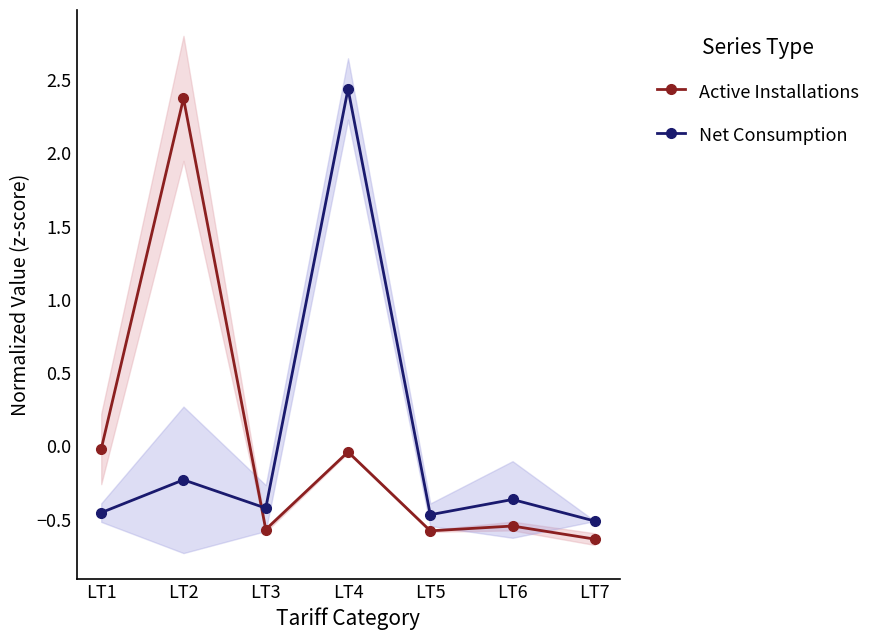

At which category does Net Consumption reach its first local valley?

LT3